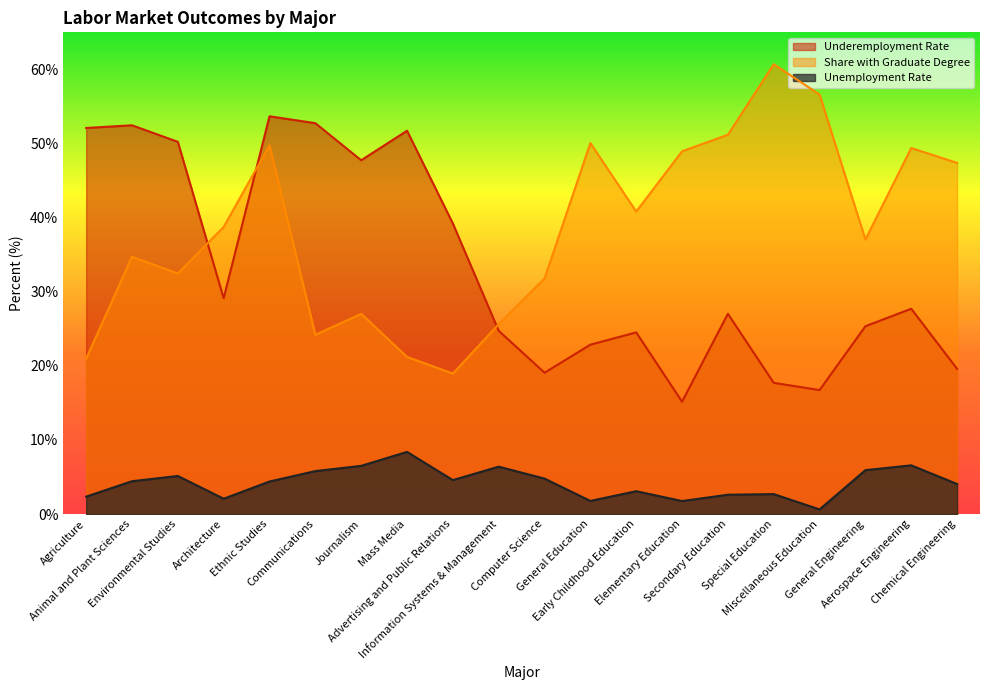

Which series ends up on top after the final intersection of Underemployment Rate and Share with Graduate Degree?

Share with Graduate Degree